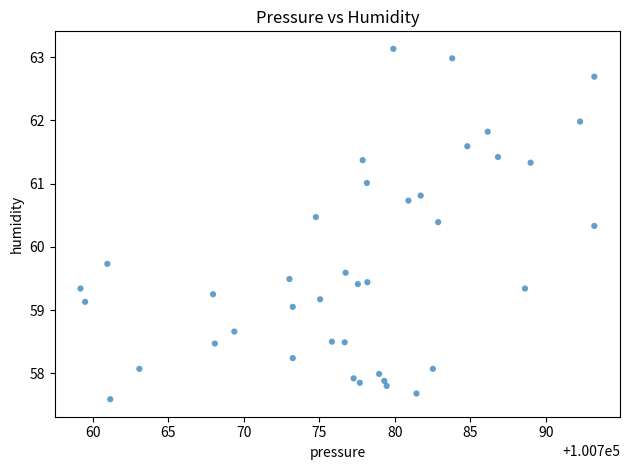

What is the range of X values (max minus min)?

34.0